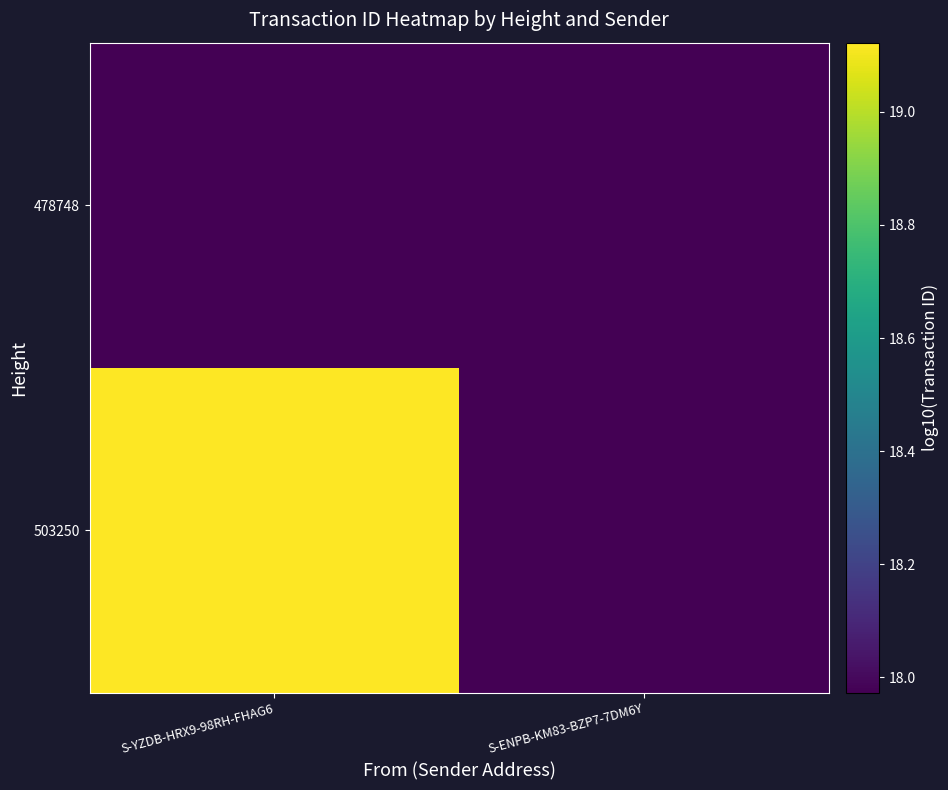

Count the number of data series in this chart.

2